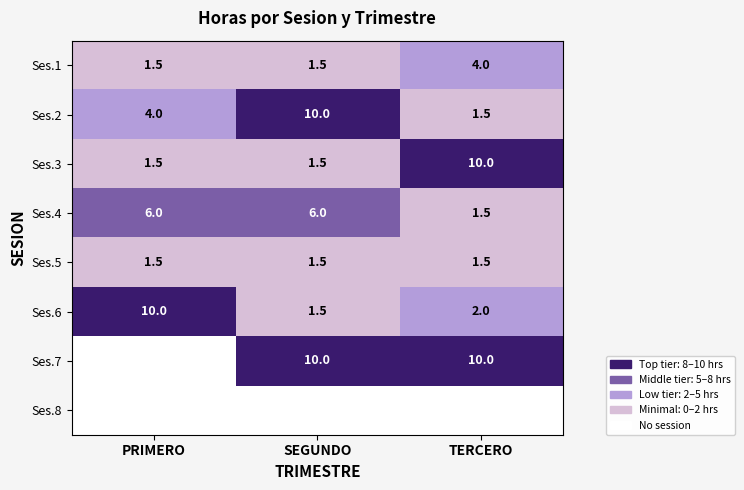

Rank the categories by Ses.2 value from lowest to highest.

TERCERO, PRIMERO, SEGUNDO